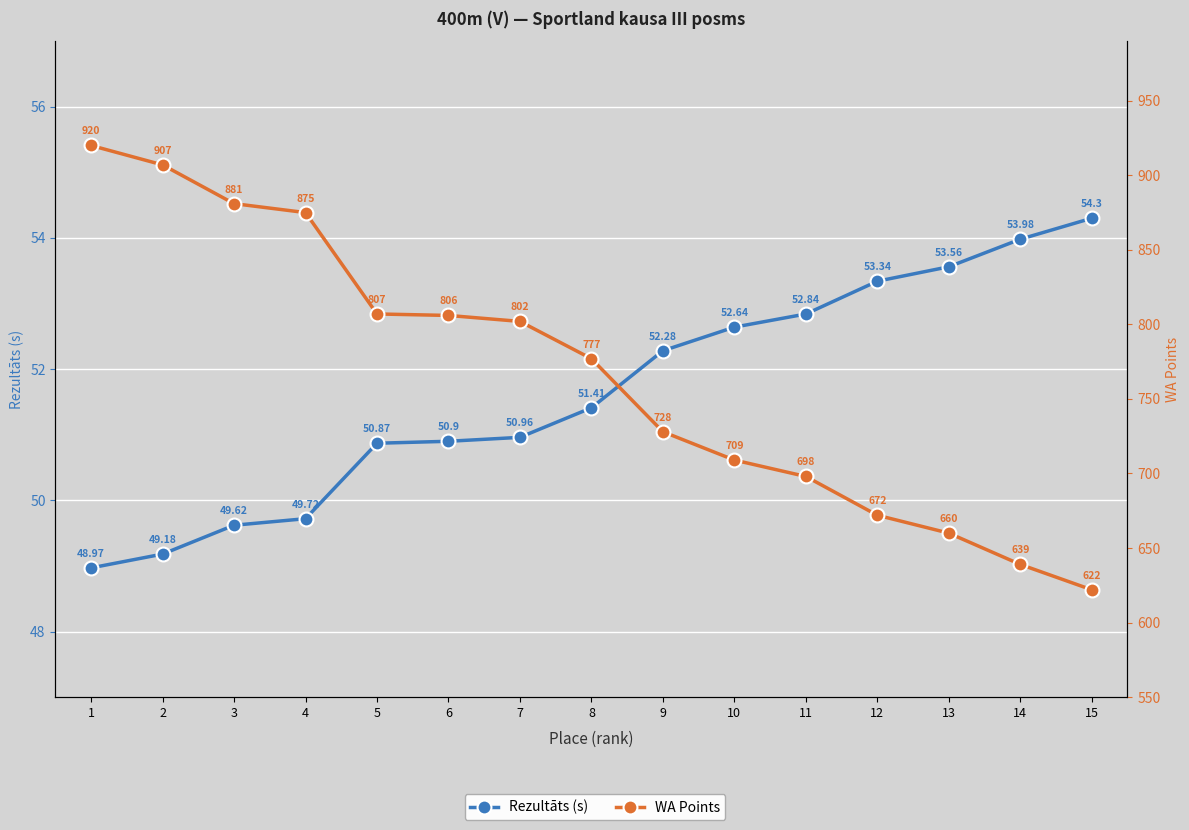

Where is Rezultāts (s) nearest to the value 51?

7